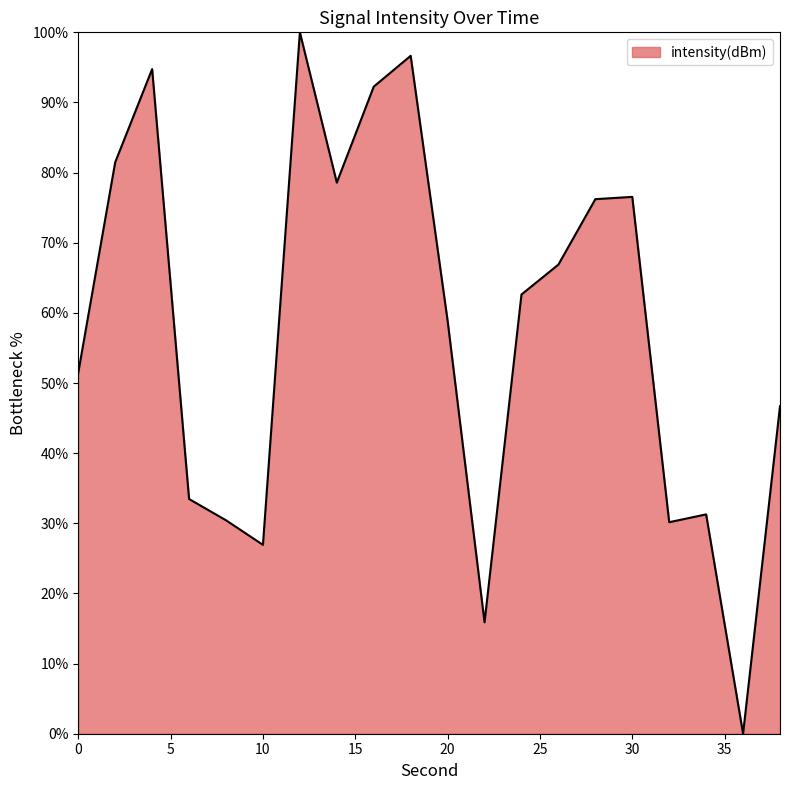

What is the difference between the maximum and minimum values?

100.0